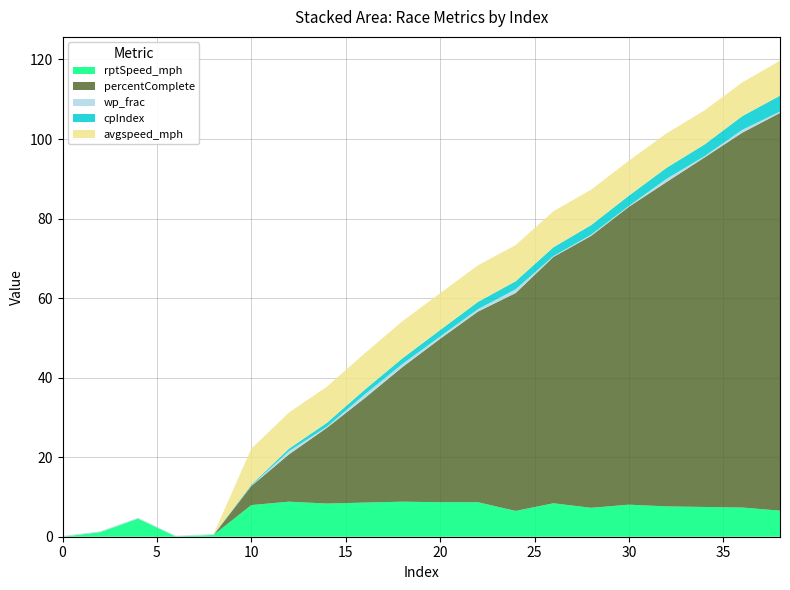

Reading left to right, what are all the values shown in this chart?

rptSpeed_mph: 0.0	1.2	4.6	0.1	0.5	8.0	8.8	8.3	8.6	8.8	8.7	8.7	6.5	8.4	7.3	8.1	7.6	7.5	7.3	6.6
percentComplete: 0.0	0.0	0.0	0.0	0.0	4.8	11.9	19.0	26.2	33.8	41.1	47.9	54.8	61.9	68.4	74.9	81.6	87.9	94.2	100.0
wp_frac: 0.2	0.2	0.2	0.2	0.2	0.1	0.8	0.3	0.9	0.8	0.6	0.6	0.9	0.2	0.3	0.2	0.8	0.3	0.7	0.3
cpIndex: 0.0	0.0	0.0	0.0	0.0	0.2	0.6	1.0	1.2	1.4	1.6	1.8	2.0	2.2	2.4	2.6	2.8	3.0	3.4	4.0
avgspeed_mph: 0.0	0.0	0.0	0.0	0.0	9.1	9.1	9.1	9.1	9.3	9.3	9.2	9.1	9.0	8.9	8.8	8.7	8.6	8.5	8.8